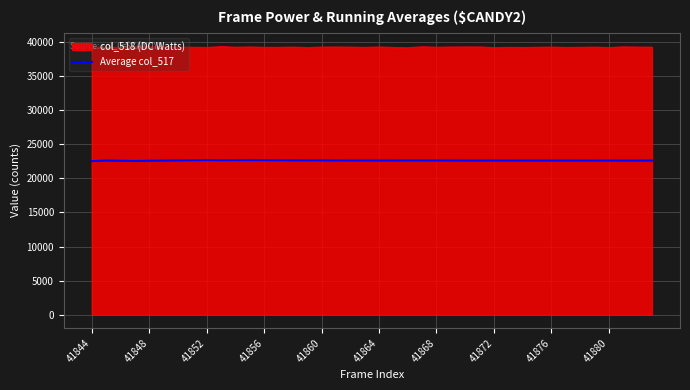

What is the highest value of the Average col_517 series?

22659.8